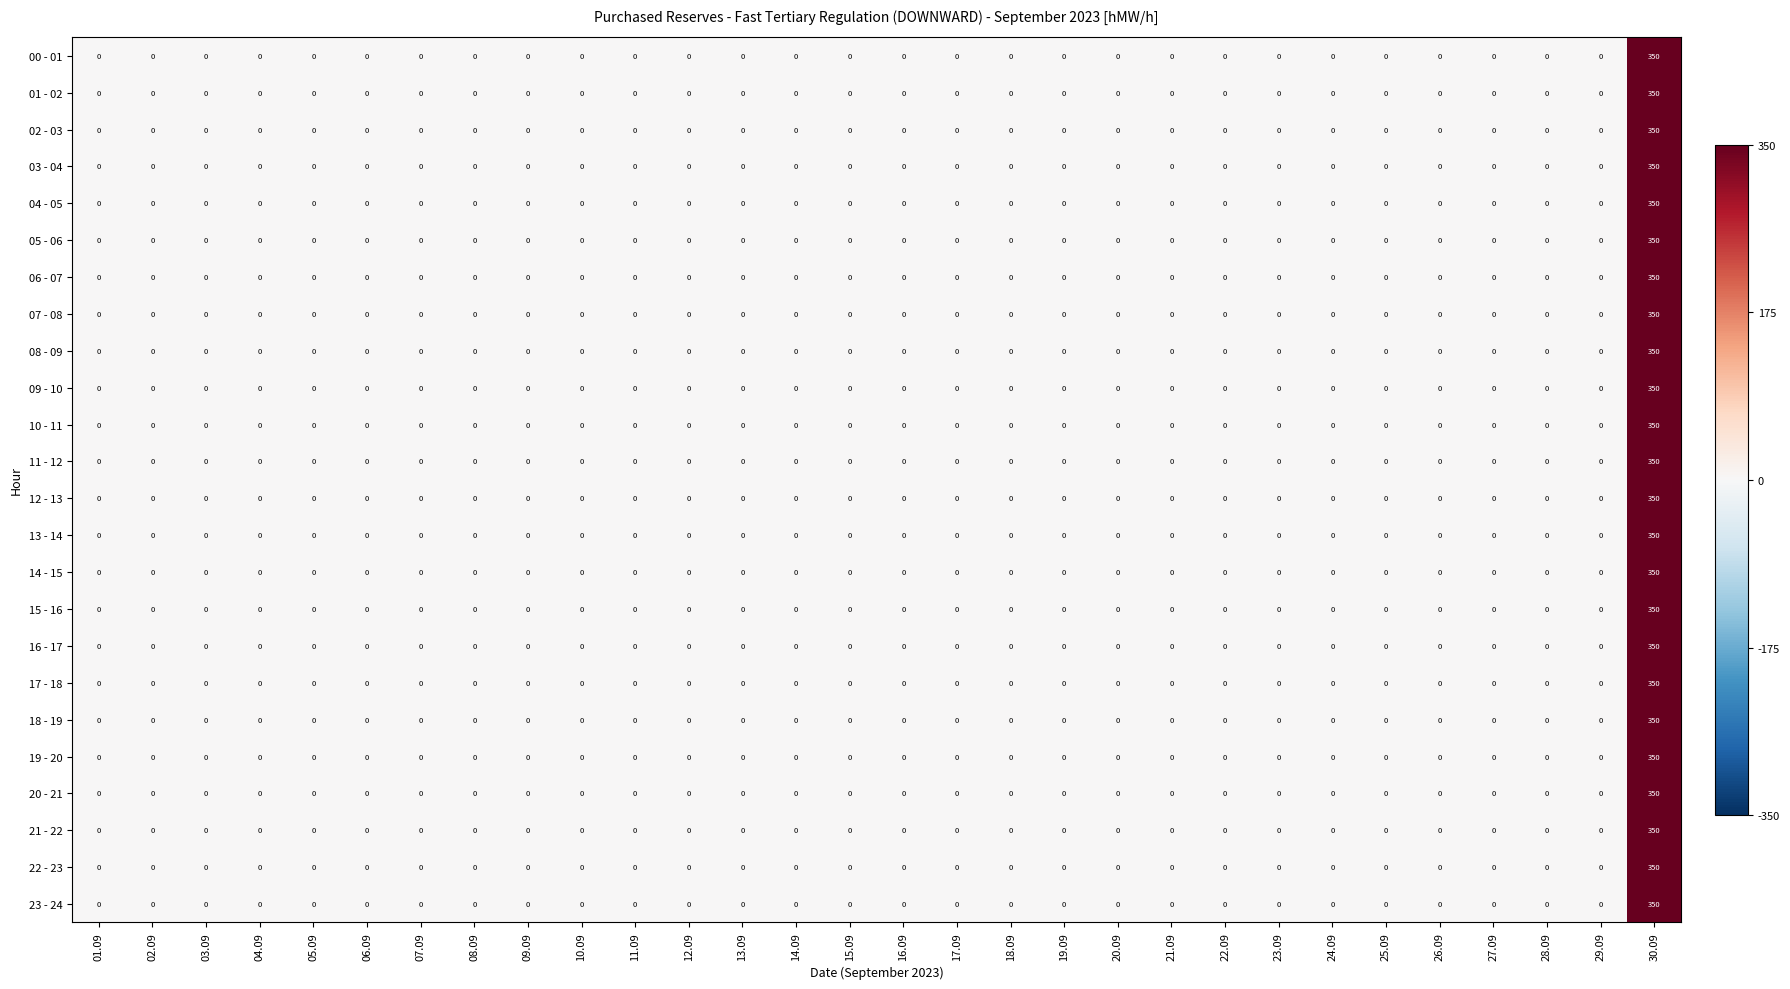

What is the average value of the 08 - 09 series?

12